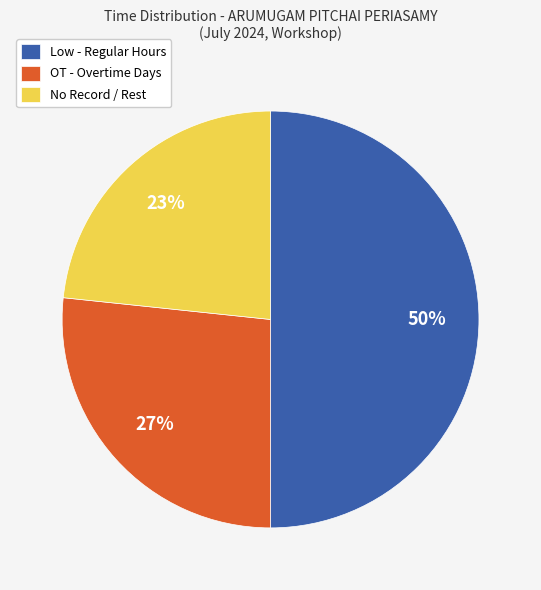

What is the ratio of the value at No Record / Rest to the value at OT - Overtime Days?

0.9